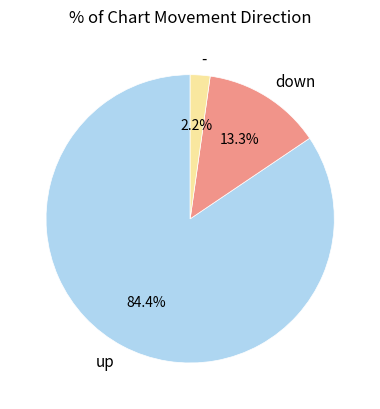

What is the smallest slice in the pie chart?

-